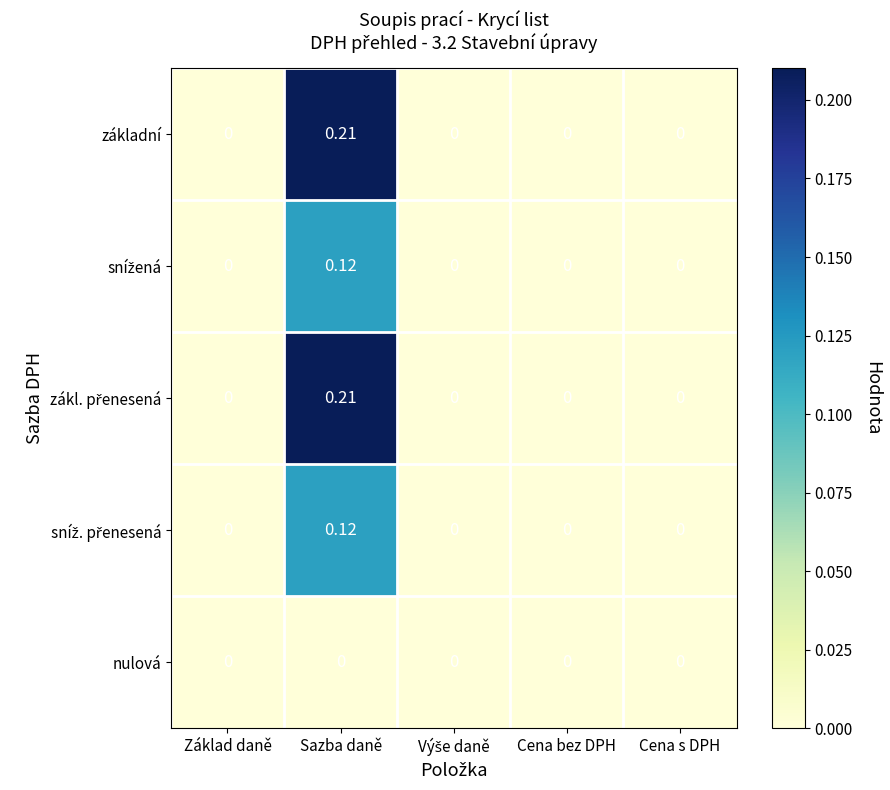

Which label corresponds to the largest value in the chart?

Sazba daně